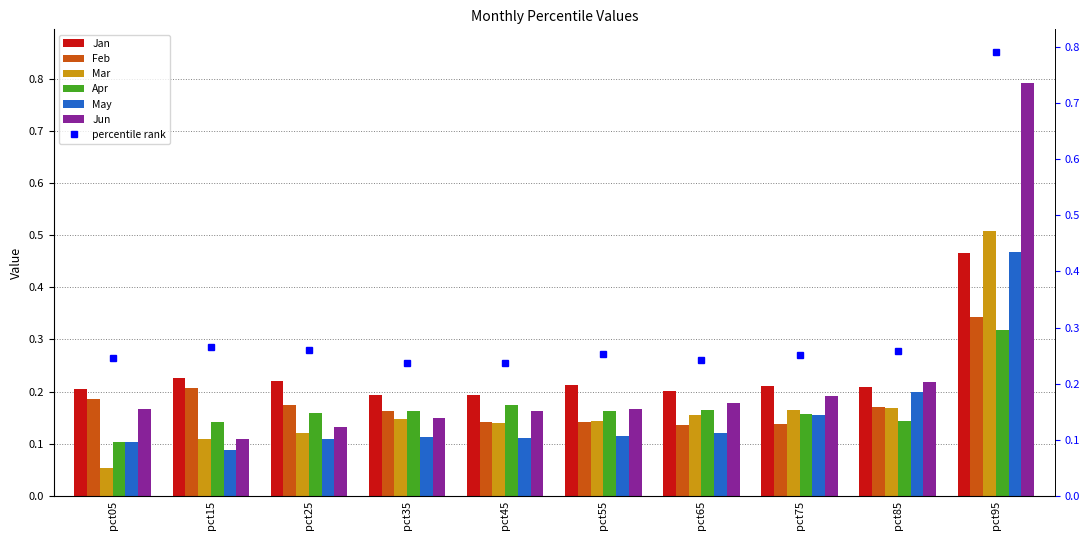

What is the sum of the Jun values at pct75 and pct55?

0.4